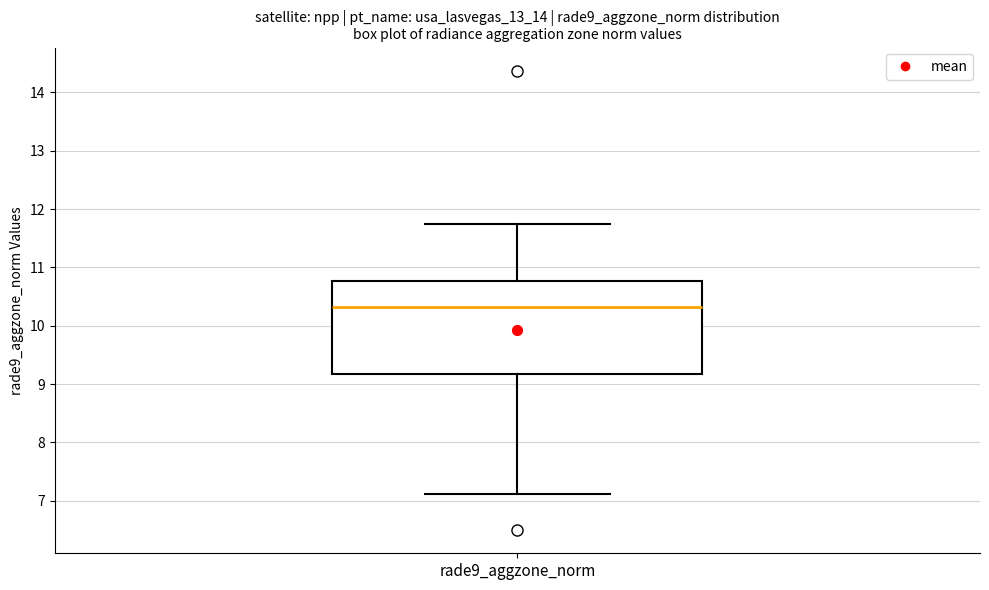

Transcribe this box plot: give where the median line is, the range the box spans, and where the two whiskers end, as read against the y-axis. The values are not printed on the chart, so give them approximately, as read against the axis.

median 10.3, box 9.2 to 10.8, whiskers 7.1 to 11.7